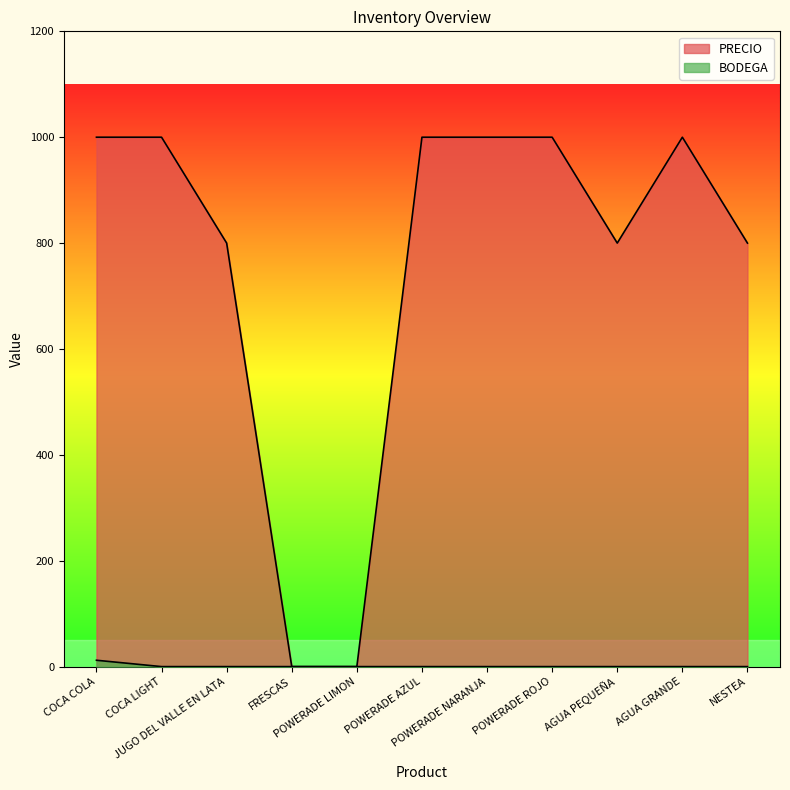

True or false: BODEGA and PRECIO intersect in this chart.

False